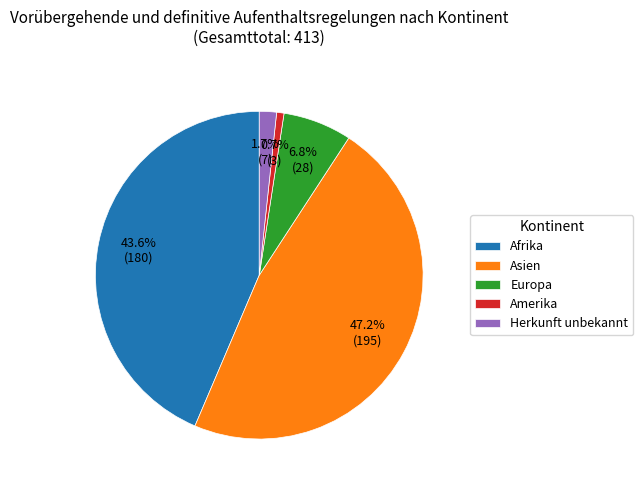

Between Europa and Afrika, which is larger?

Afrika